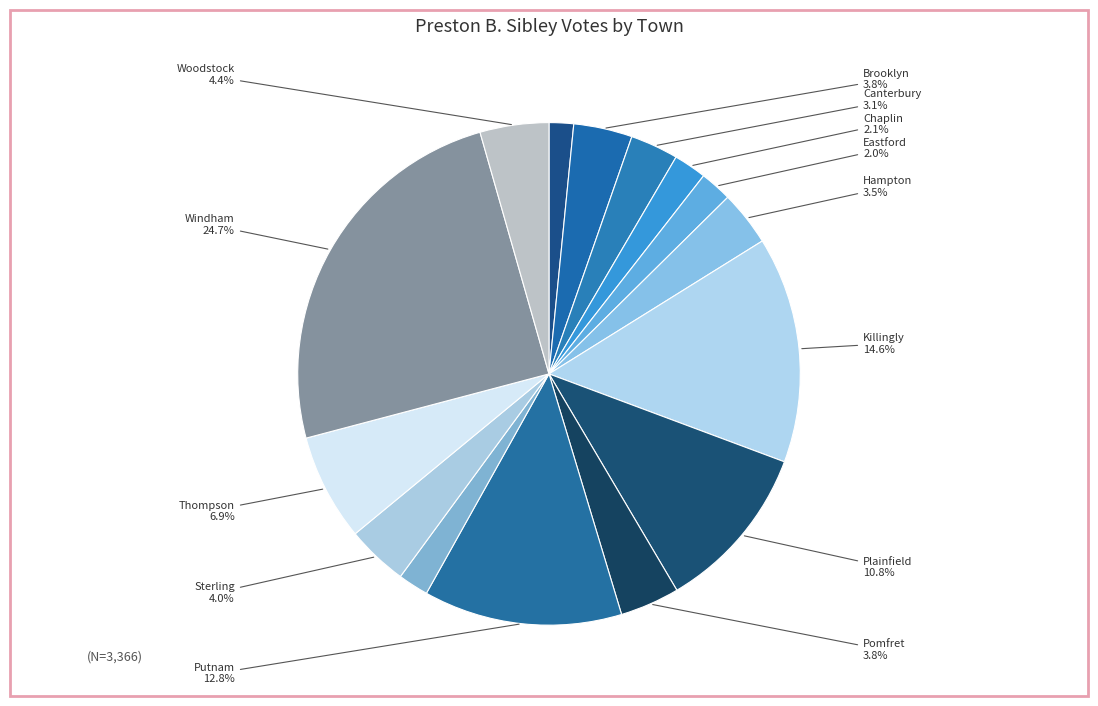

How many slices are in this pie chart?

15